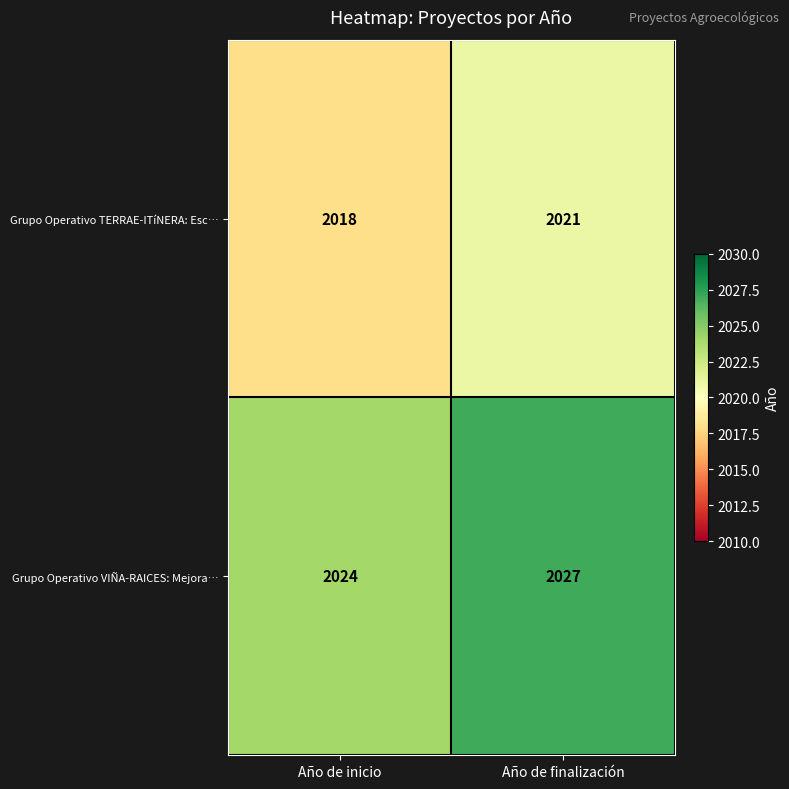

Reading right to left, extract all data points from this chart.

Grupo Operativo TERRAE-ITíNERA: Esc…: 2021	2018
Grupo Operativo VIÑA-RAICES: Mejora…: 2027	2024